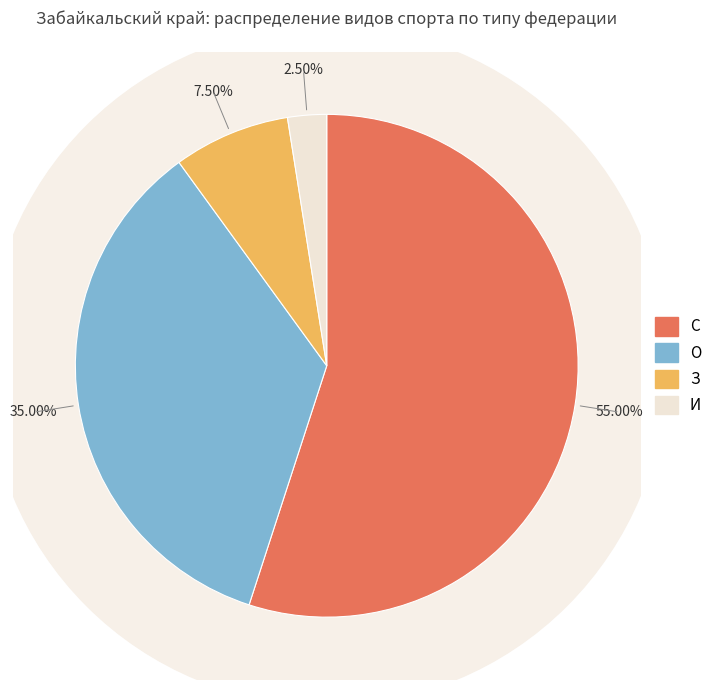

What portion of the pie excludes И?

97.5%